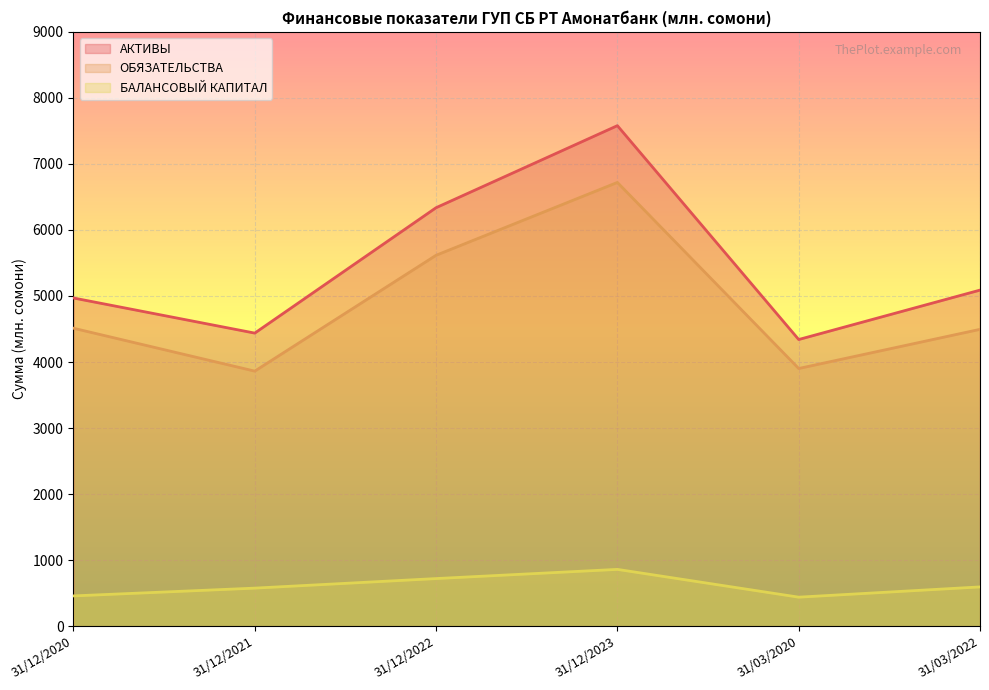

How many lines are shown in the chart?

3